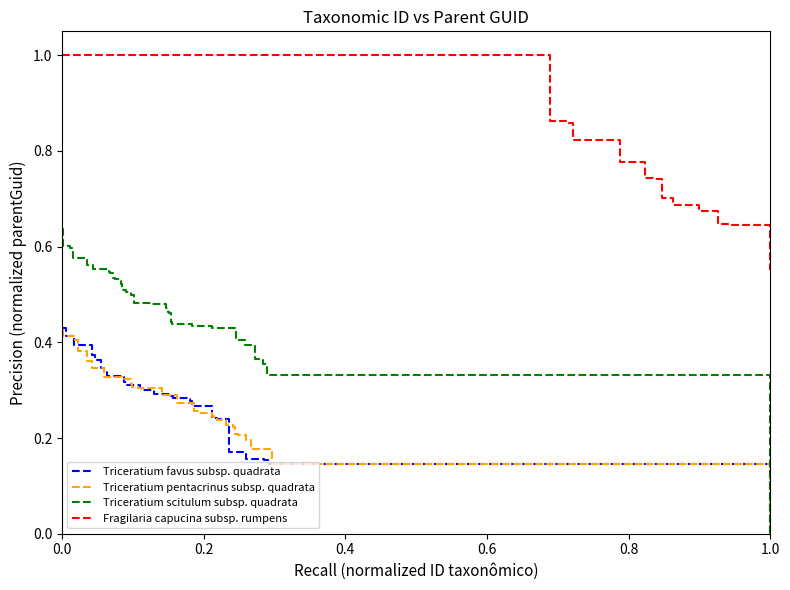

Reading right to left, extract all data points from this chart.

Triceratium favus subsp. quadrata: 0.0	0.1	0.2	0.2	0.2	0.2	0.2	0.2	0.3	0.3	0.3	0.3	0.3	0.3	0.3	0.3	0.3	0.3	0.3	0.3	0.3	0.3	0.3	0.3	0.3	0.4	0.4	0.4	0.4	0.4	0.4	0.4
Triceratium pentacrinus subsp. quadrata: 0.0	0.1	0.2	0.2	0.2	0.2	0.2	0.2	0.2	0.2	0.2	0.2	0.2	0.3	0.3	0.3	0.3	0.3	0.3	0.3	0.3	0.3	0.3	0.3	0.3	0.4	0.4	0.4	0.4	0.4	0.4	0.4
Triceratium scitulum subsp. quadrata: 0.0	0.3	0.3	0.4	0.4	0.4	0.4	0.4	0.4	0.4	0.4	0.5	0.5	0.5	0.5	0.5	0.5	0.5	0.5	0.5	0.5	0.5	0.5	0.5	0.5	0.5	0.6	0.6	0.6	0.6	0.6	0.6
Fragilaria capucina subsp. rumpens: 0.6	0.6	0.6	0.6	0.6	0.6	0.6	0.6	0.6	0.6	0.7	0.7	0.7	0.7	0.7	0.8	0.8	0.9	0.9	1.0	1.0	1.0	1.0	1.0	1.0	1.0	1.0	1.0	1.0	1.0	1.0	1.0